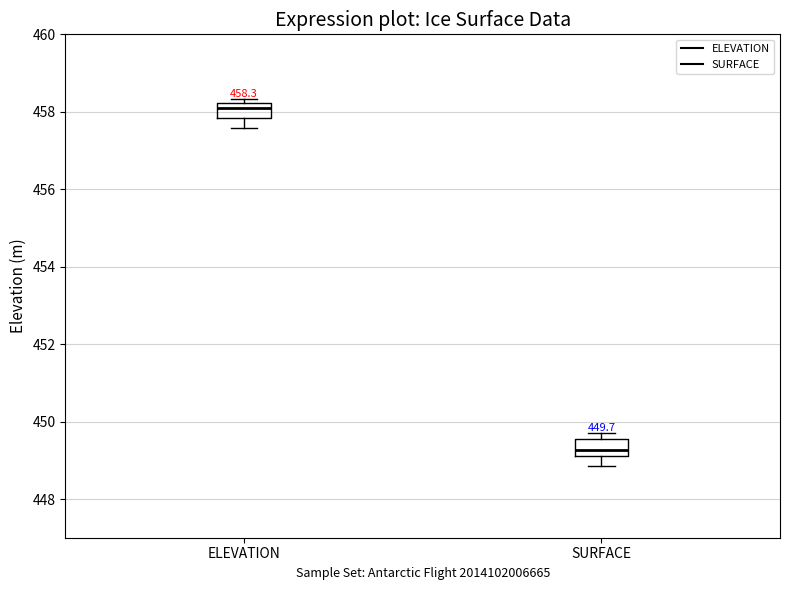

Which box has the highest median line?

ELEVATION